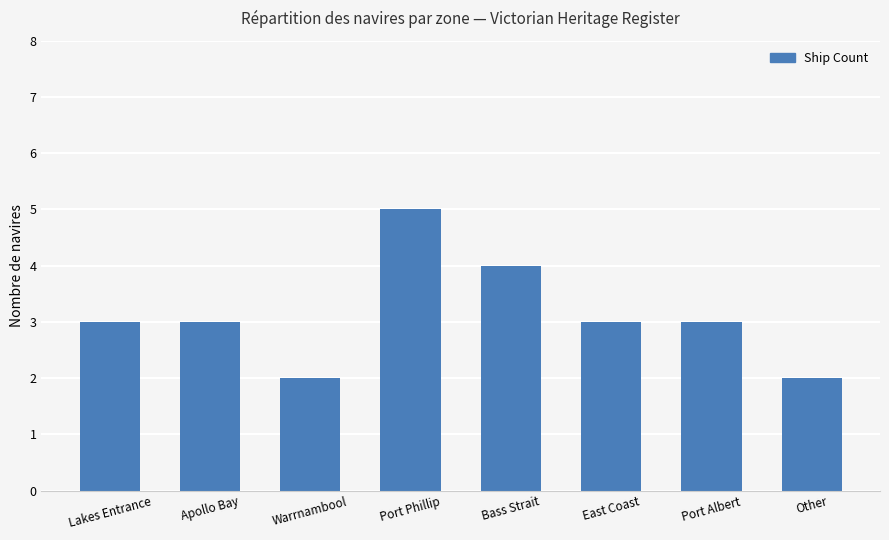

What is the label of the 1st bar from the right?

Other